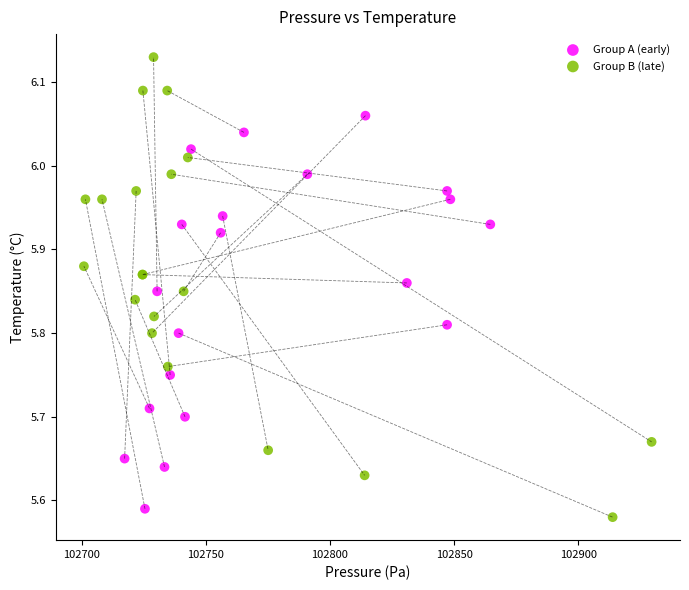

Which series contains the highest Y value?

Group B (late)